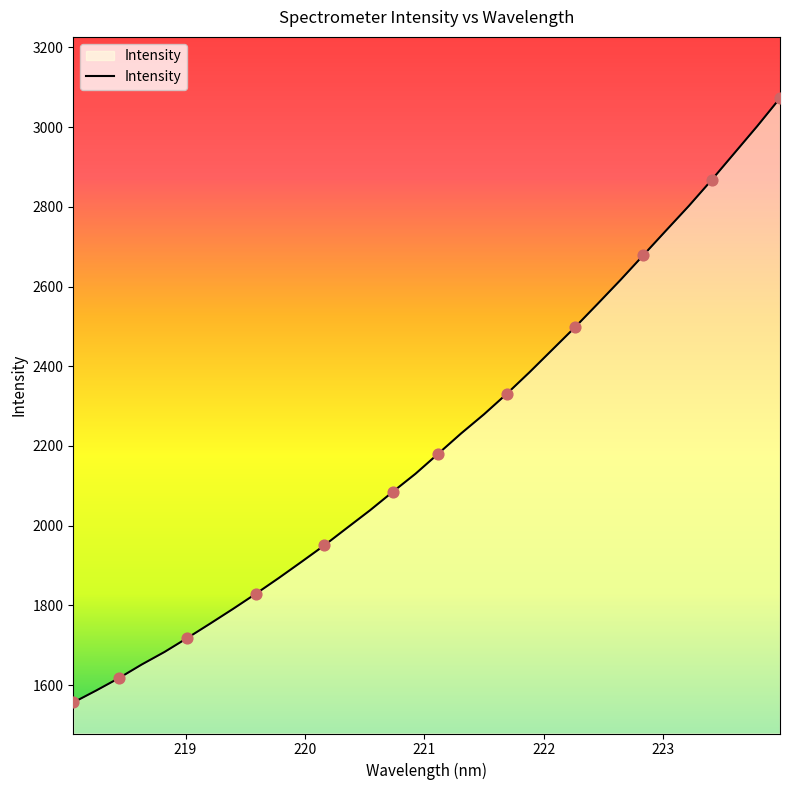

What is the difference between the maximum and minimum values?

1516.5